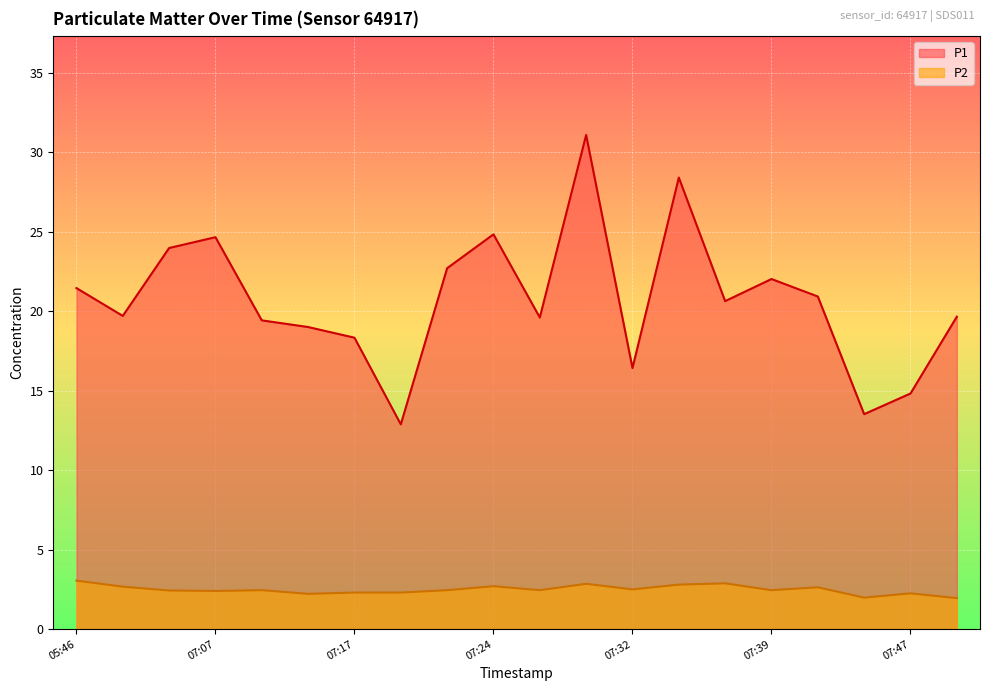

Which has a higher value, 07:12 or 07:07?

07:07